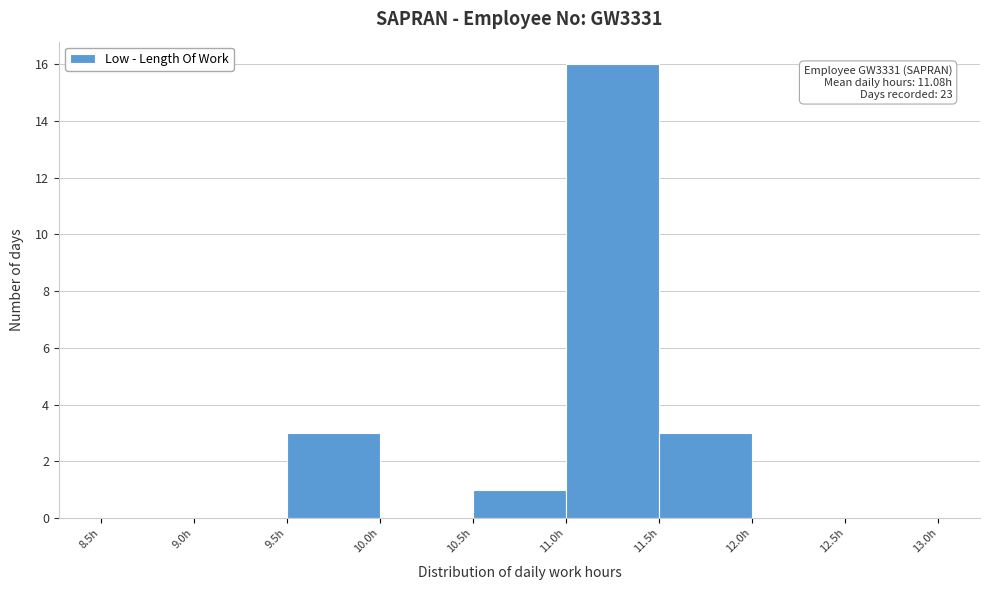

Over which range of the x-axis is the bar tallest?

11.0 to 11.5